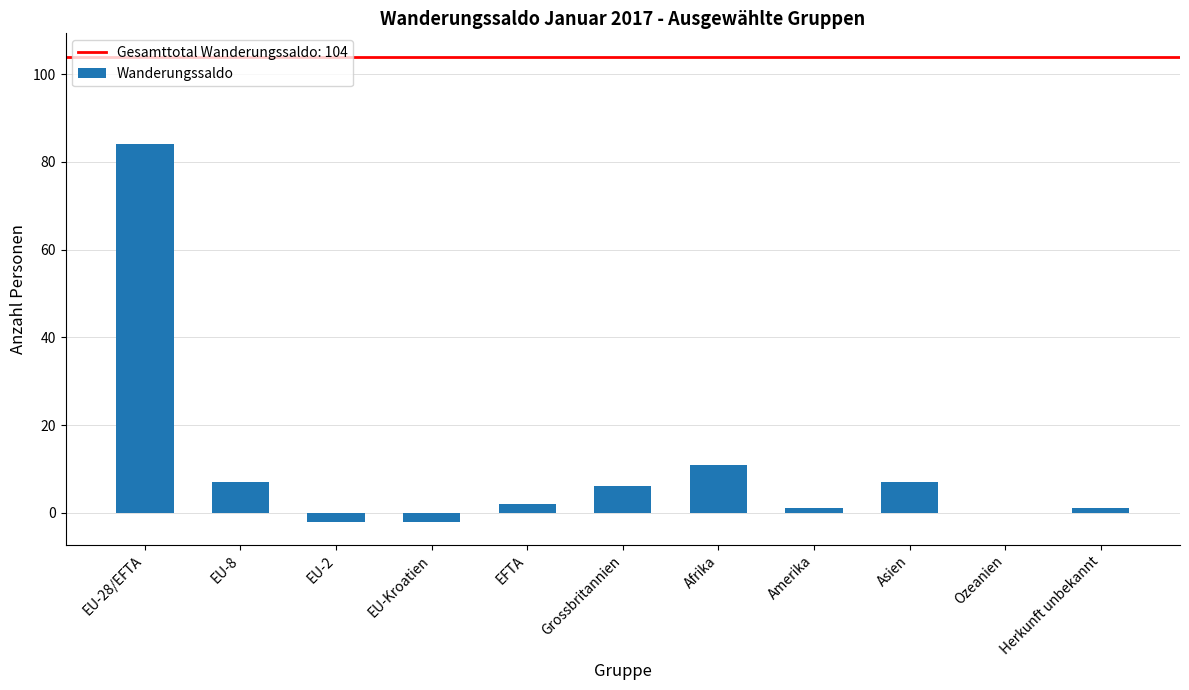

What is the sum of all values?

115